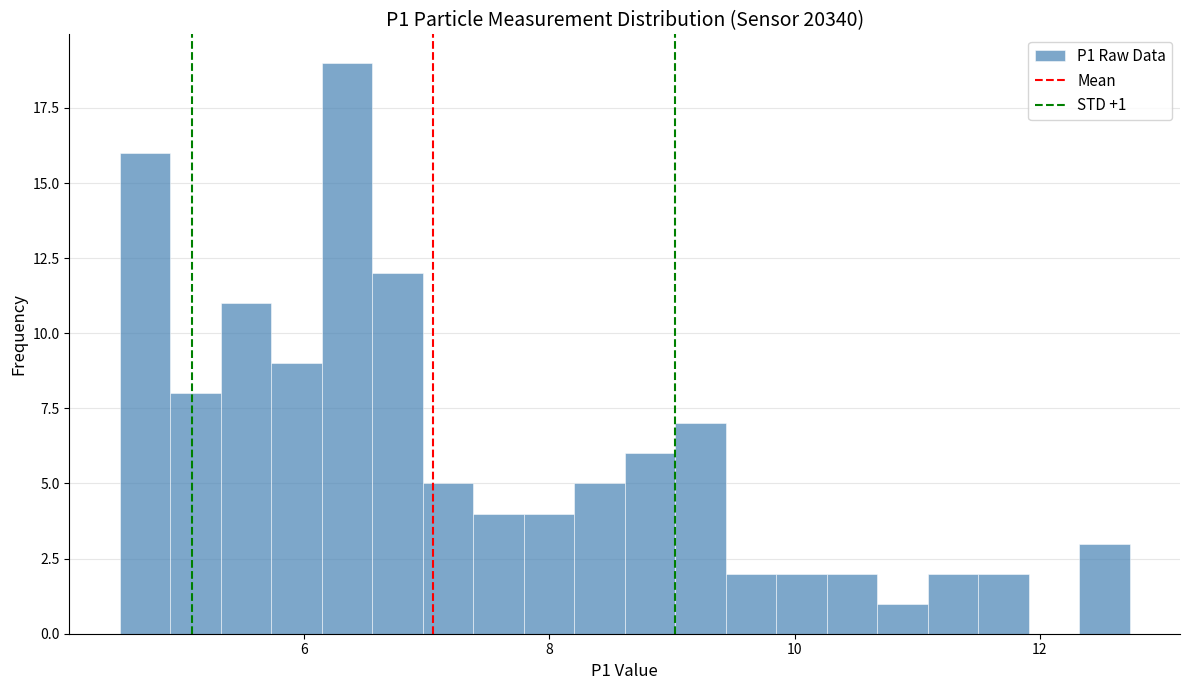

Read against the x-axis, roughly where is the centre of the tallest bar?

6.4